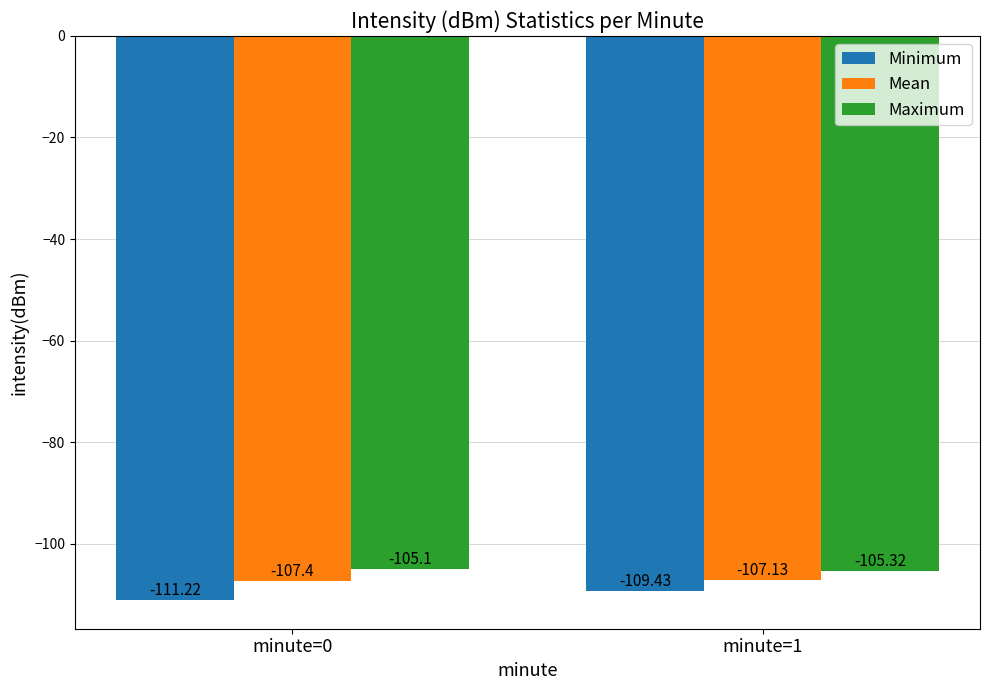

At which label is Mean closest to -107?

minute=1